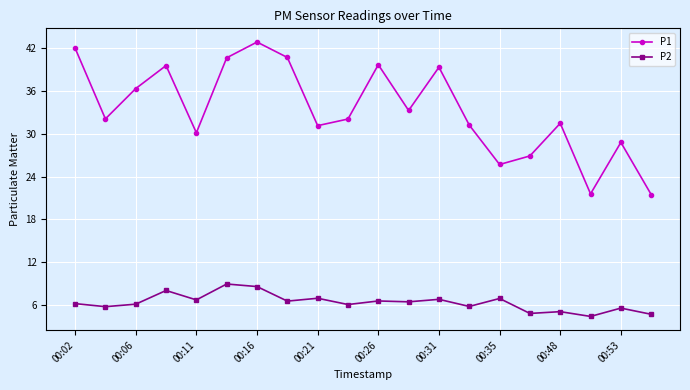

True or false: P2 has more than 2 interior local peaks.

True